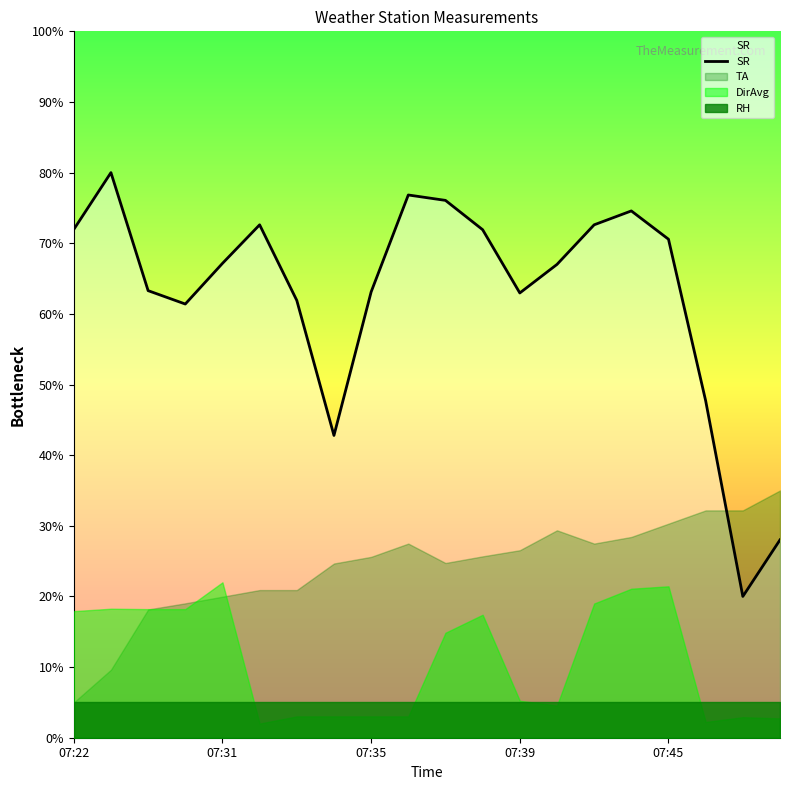

What is the label of the 11th point from the left?

10